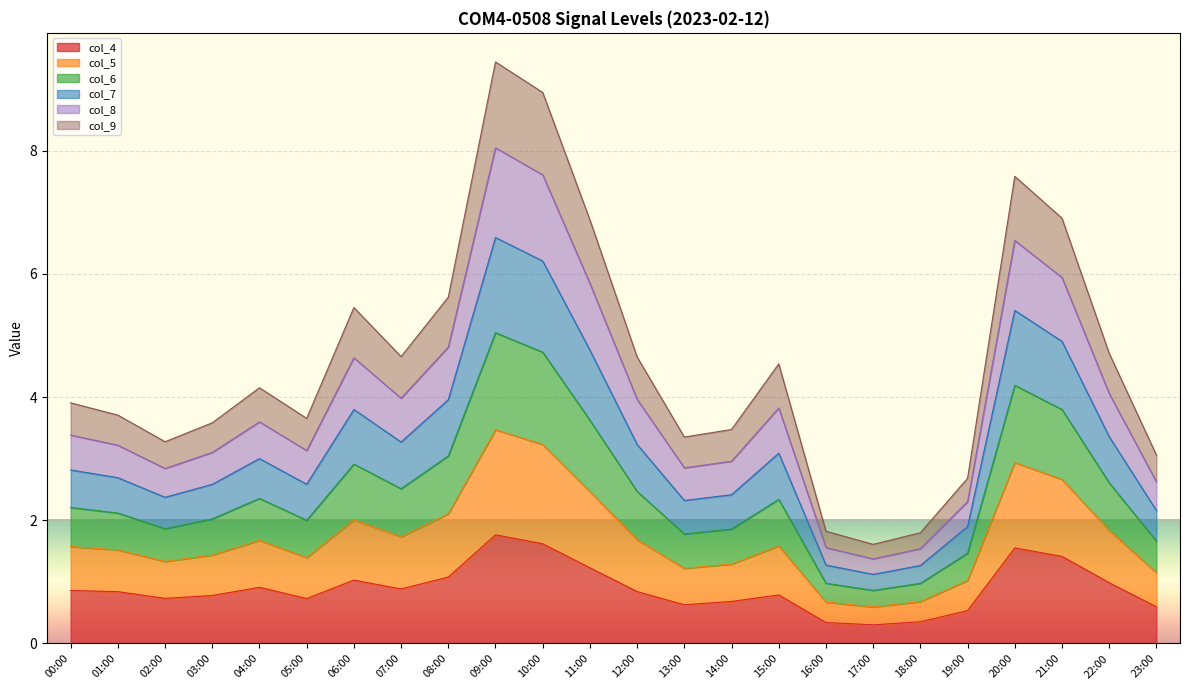

What is the minimum value for col_4?

0.3